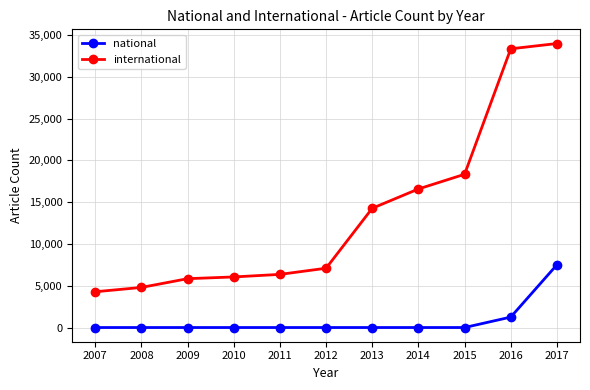

Rank the series by their average value, from lowest to highest.

national, international